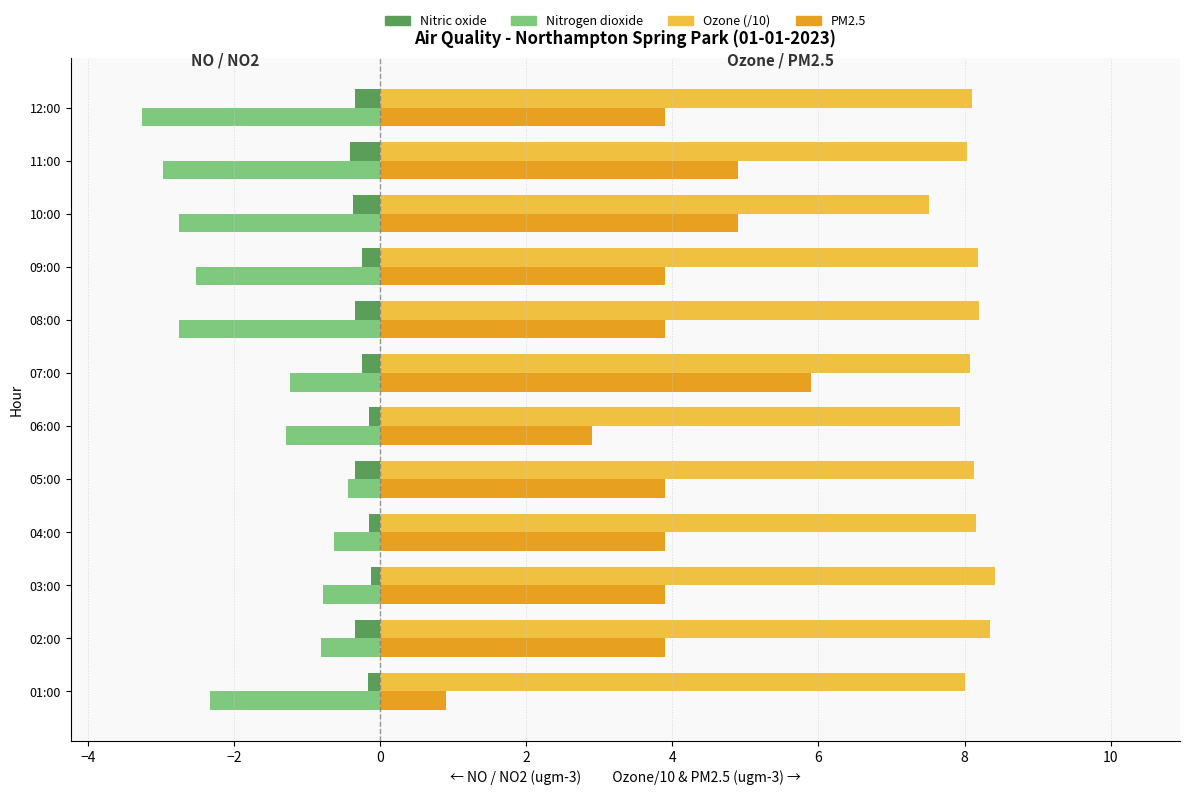

At which category is the sum across all series the highest?

07:00